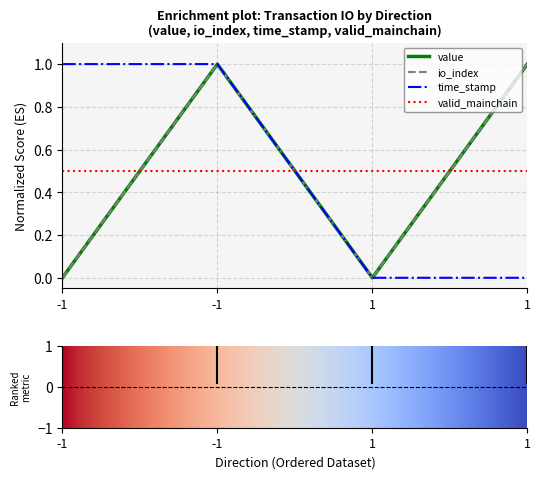

Which series has the largest range (max minus min)?

io_index